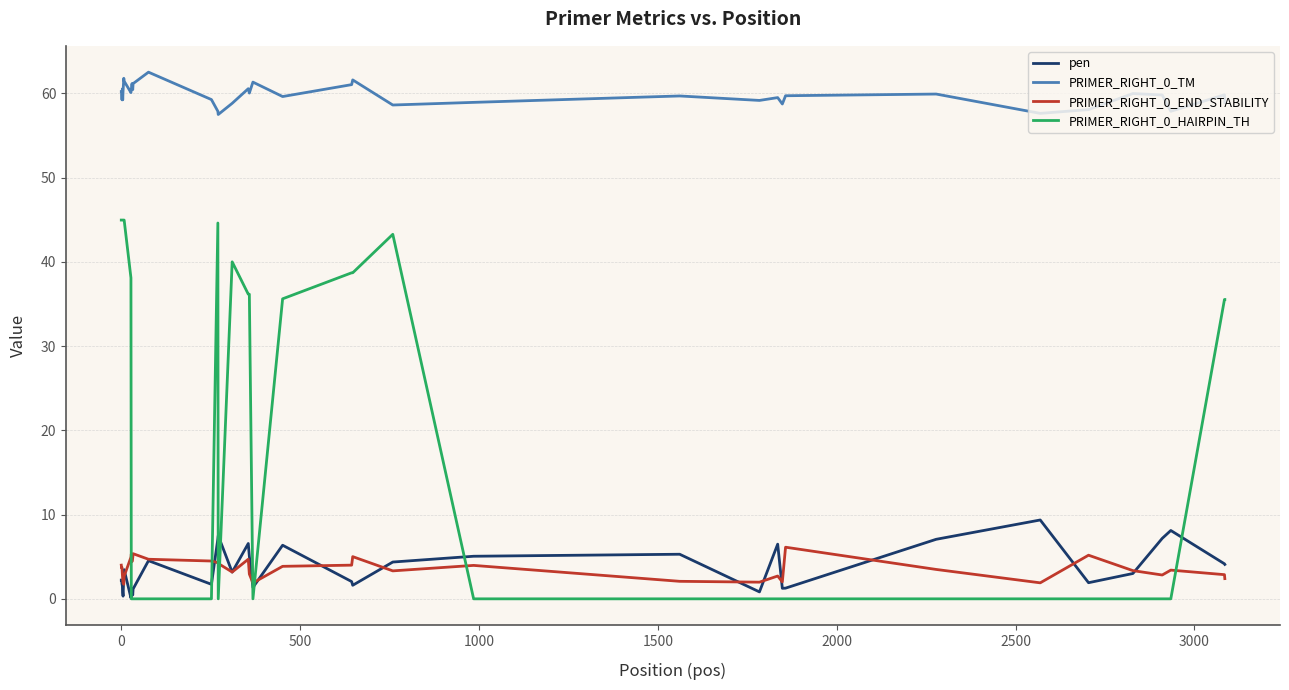

What is the highest value of the PRIMER_RIGHT_0_END_STABILITY series?

6.1